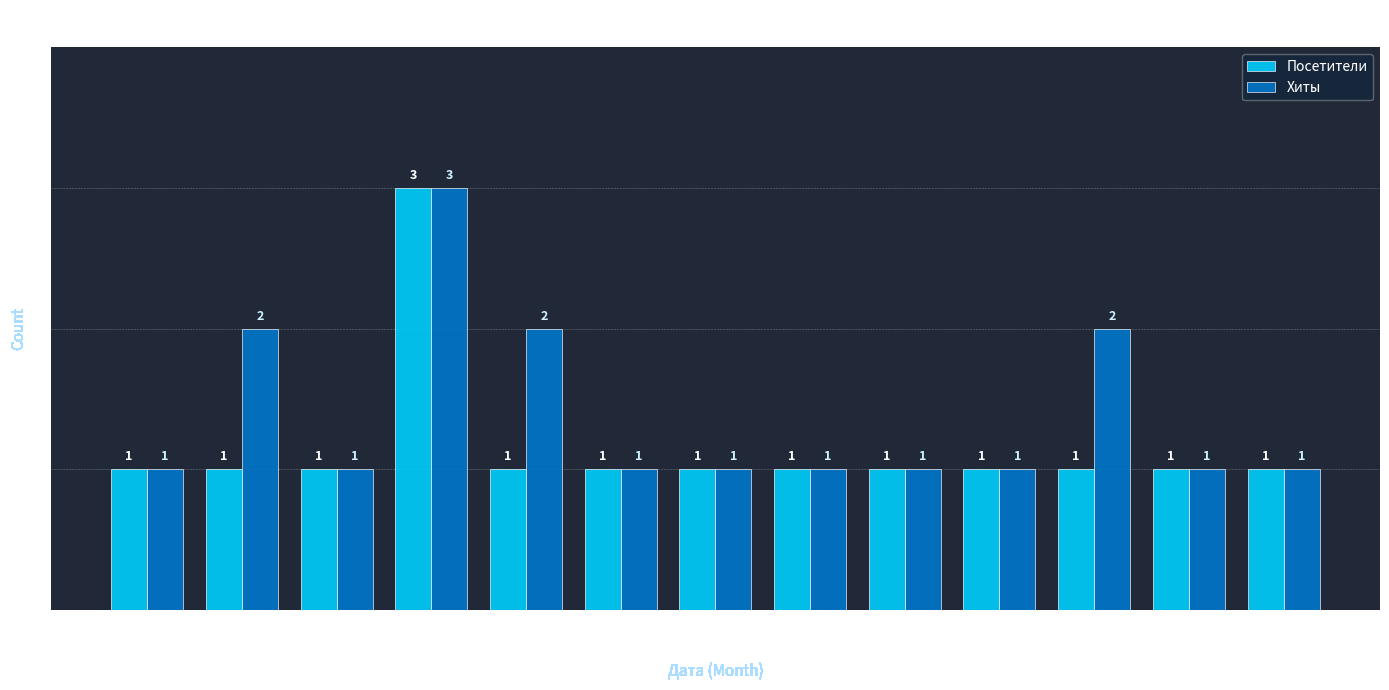

What is the total value across all series at 2017-11?

3